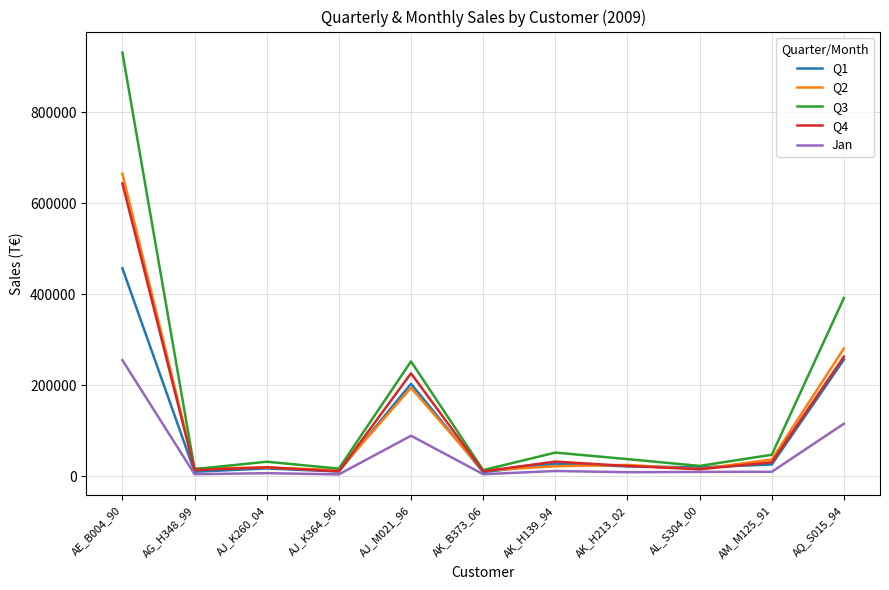

What is the smallest value displayed?

3725